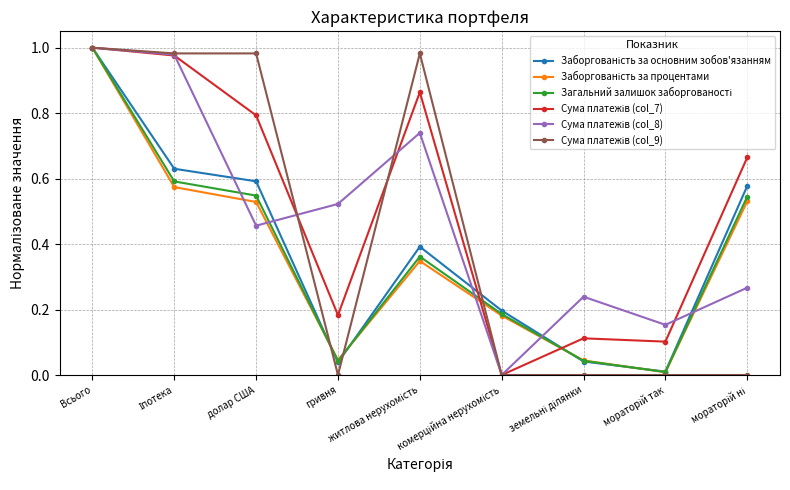

The Заборгованість за процентами series shows 0.3 at комерційна нерухомість. True or false?

False